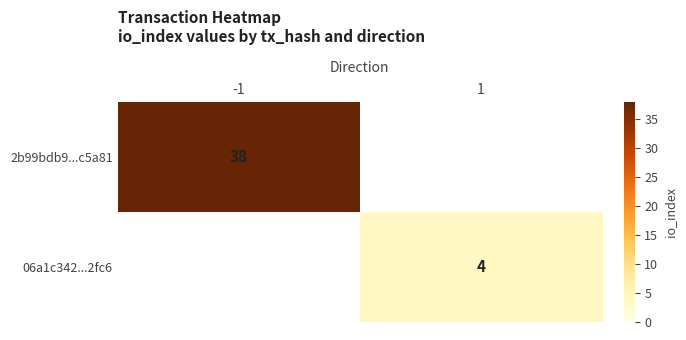

True or false: 2b99bdb9...c5a81 has a value of 38 at -1.

True